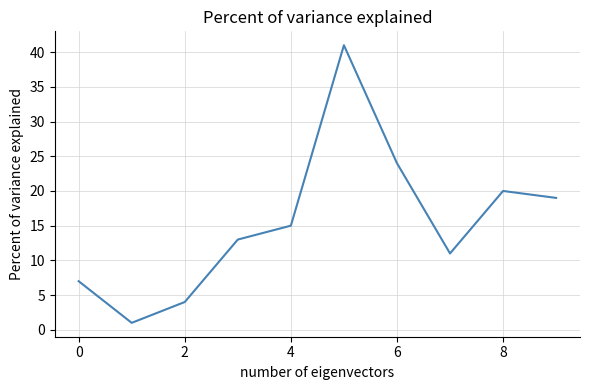

What is the difference between the maximum and minimum values?

40